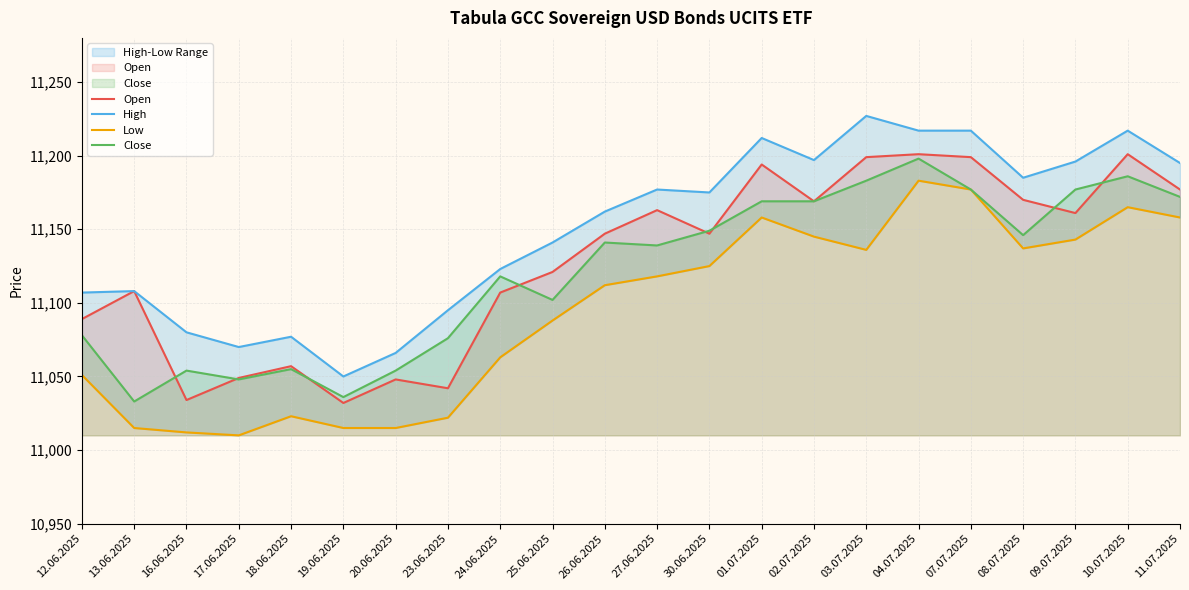

Reading left to right, list all the values displayed in this chart.

Open: 11089	11108	11034	11049	11057	11032	11048	11042	11107	11121	11147	11163	11147	11194	11169	11199	11201	11199	11170	11161	11201	11177
High: 11107	11108	11080	11070	11077	11050	11066	11095	11123	11141	11162	11177	11175	11212	11197	11227	11217	11217	11185	11196	11217	11195
Low: 11051	11015	11012	11010	11023	11015	11015	11022	11063	11088	11112	11118	11125	11158	11145	11136	11183	11177	11137	11143	11165	11158
Close: 11078	11033	11054	11048	11055	11036	11054	11076	11118	11102	11141	11139	11149	11169	11169	11183	11198	11177	11146	11177	11186	11172